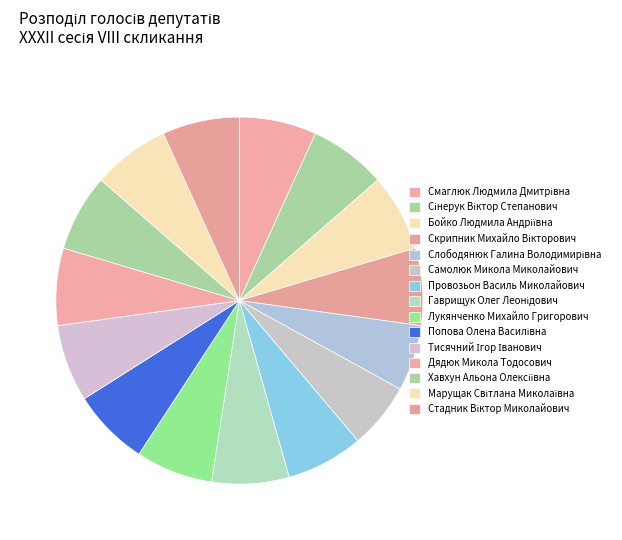

Is it true that Скрипник Михайло Вікторович is 1% of the pie?

False